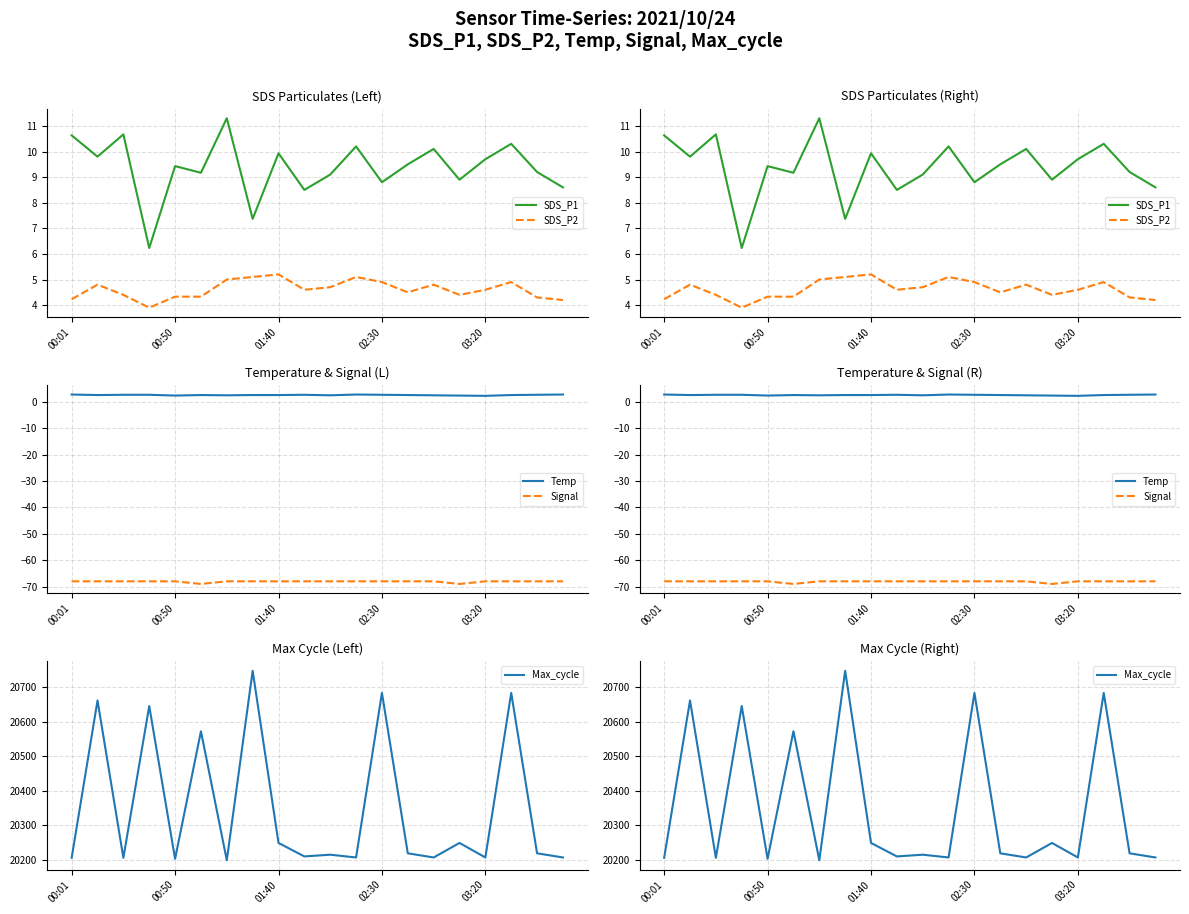

Count the Temp values in the range 2 to 3.

20